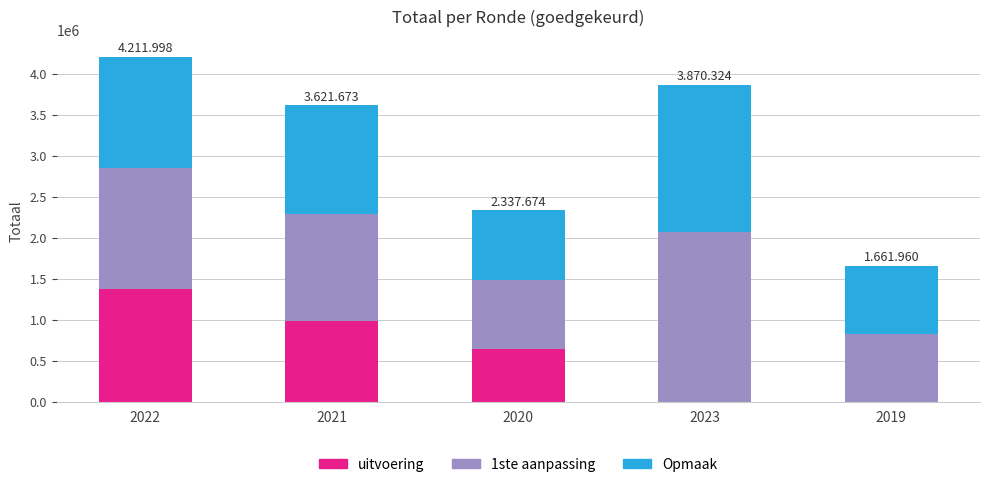

What is the total value across all series at 2022?

4211998